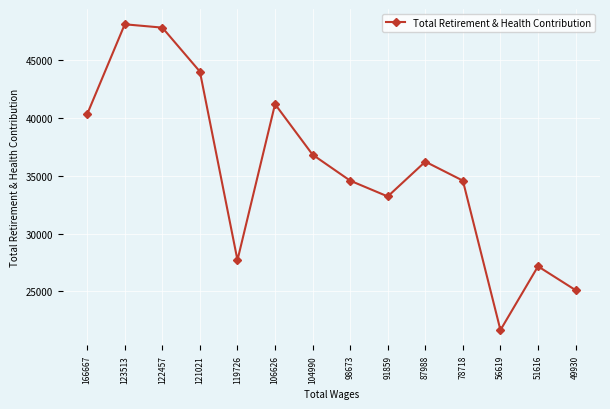

What is the greatest value displayed?

48080